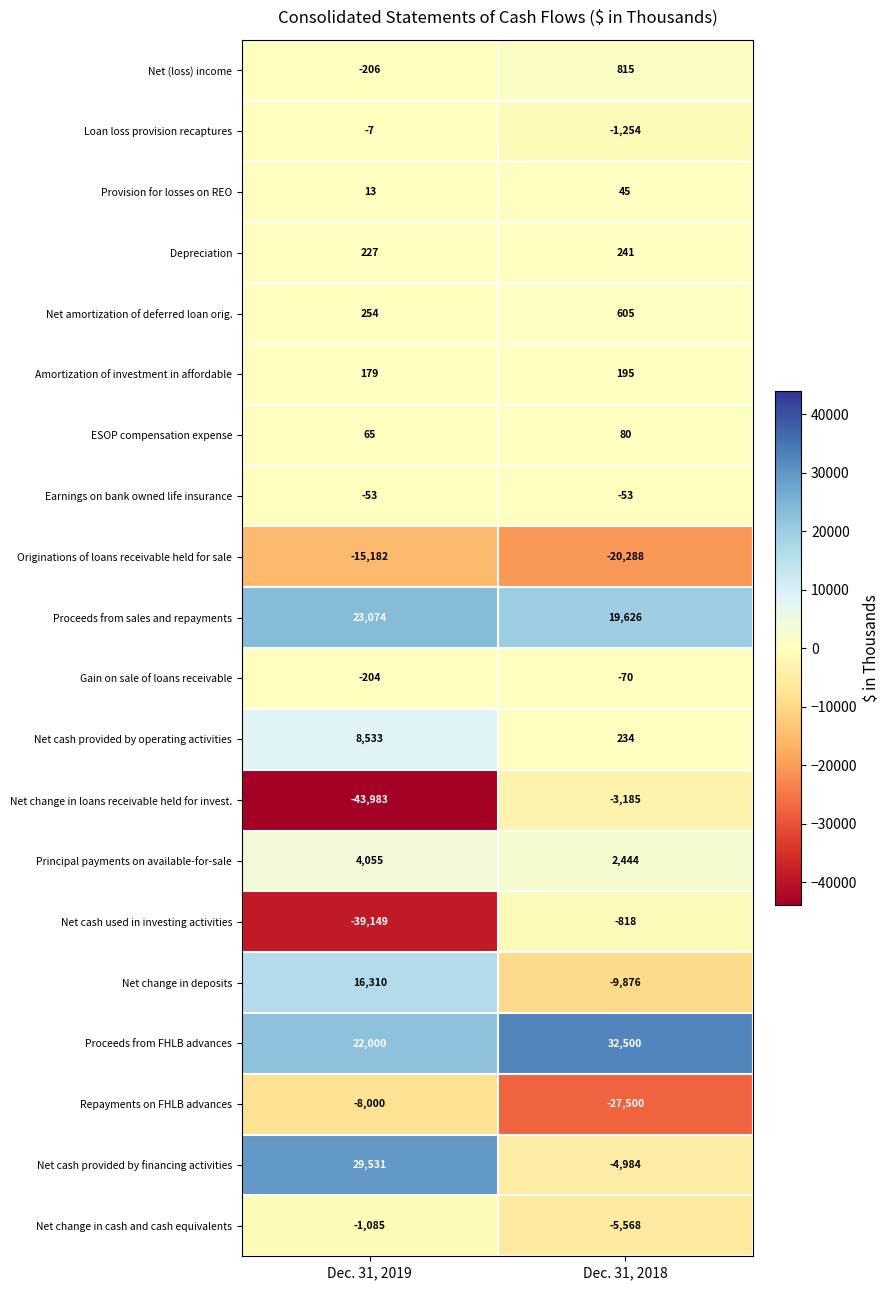

At which label is Principal payments on available-for-sale closest to 3249?

Dec. 31, 2018